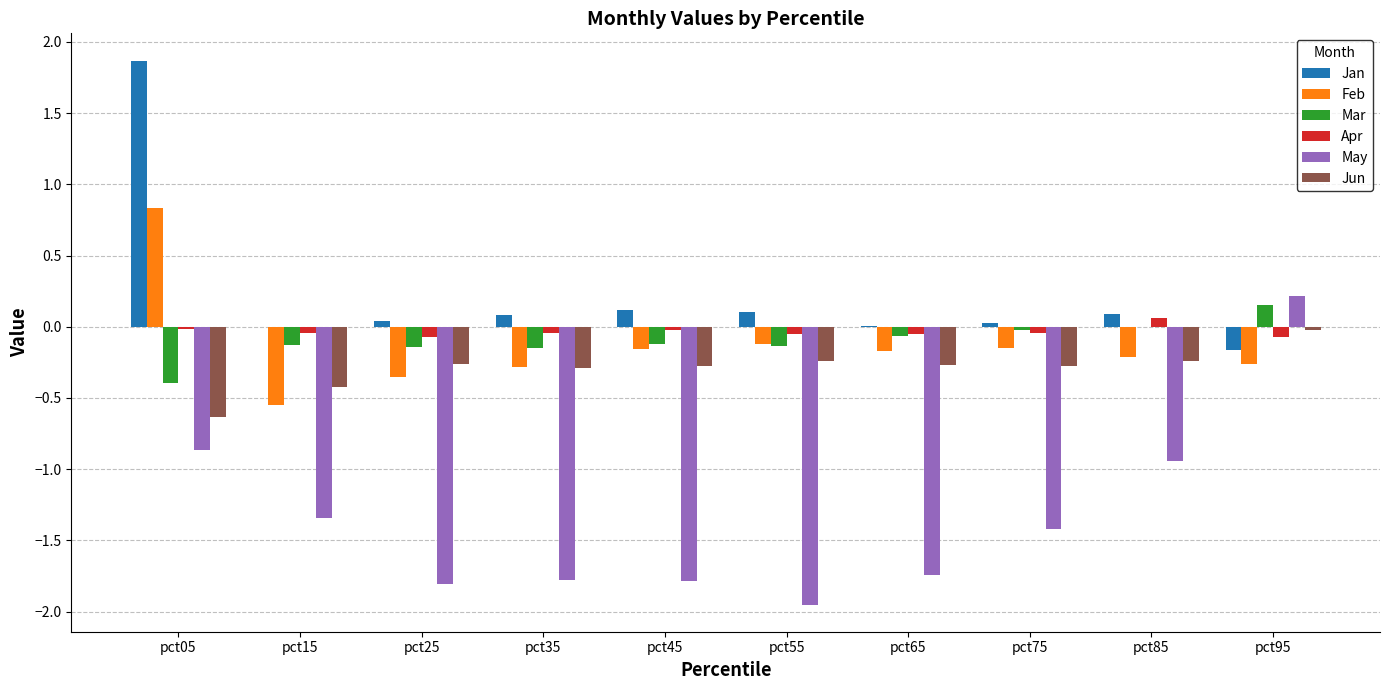

Which label corresponds to the largest value in the chart?

pct05